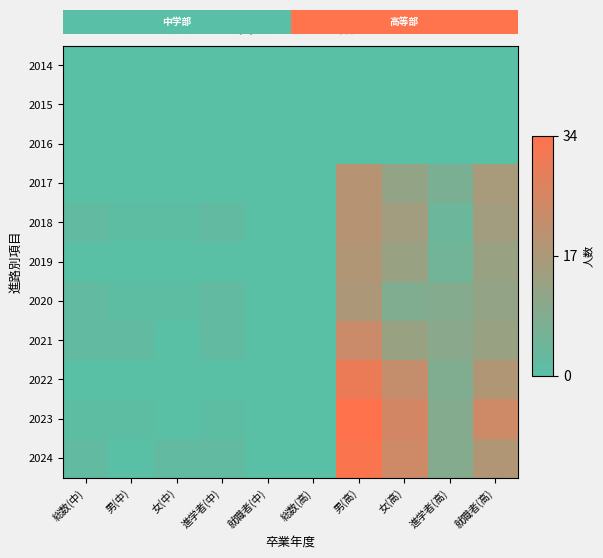

What is the difference between the second highest and second lowest values in the 2023 series?

25